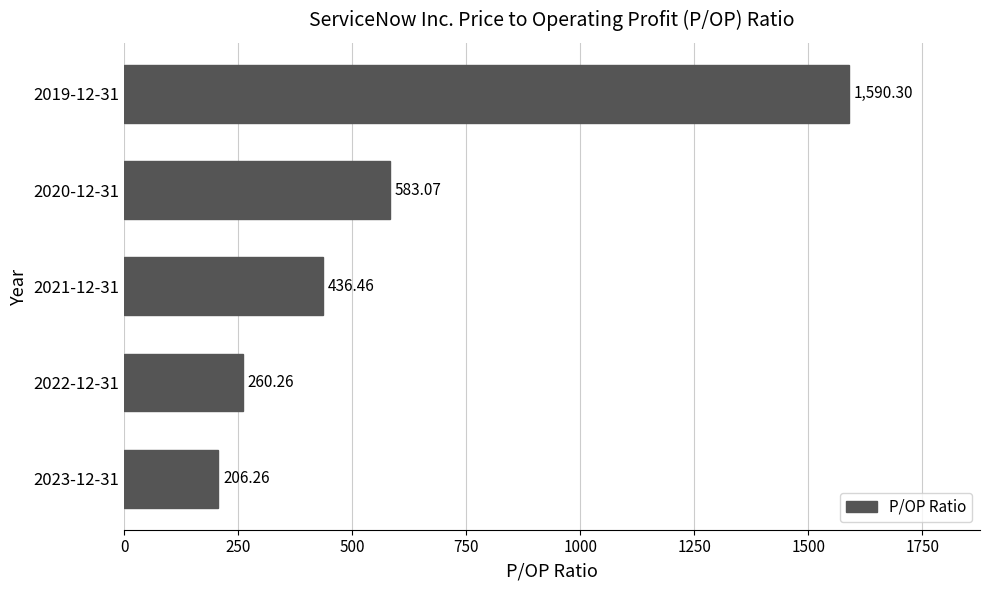

What is the change in value from 2023-12-31 to 2022-12-31?

+54.0